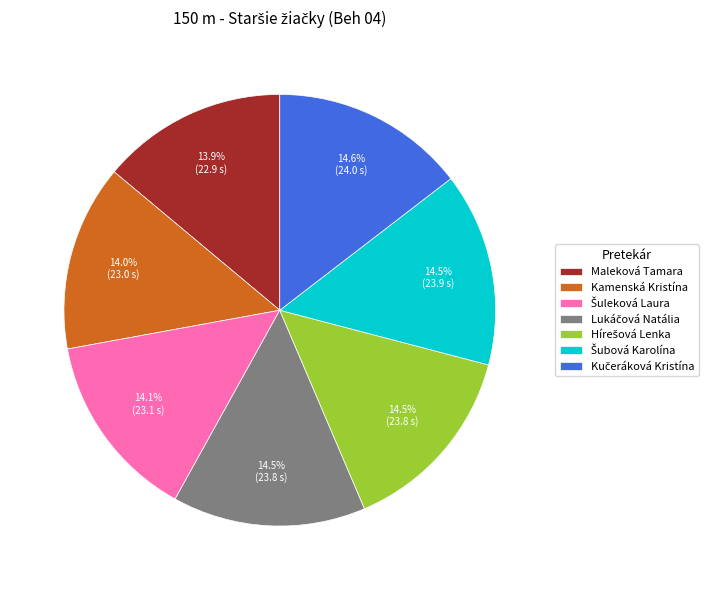

How many slices are in this pie chart?

7